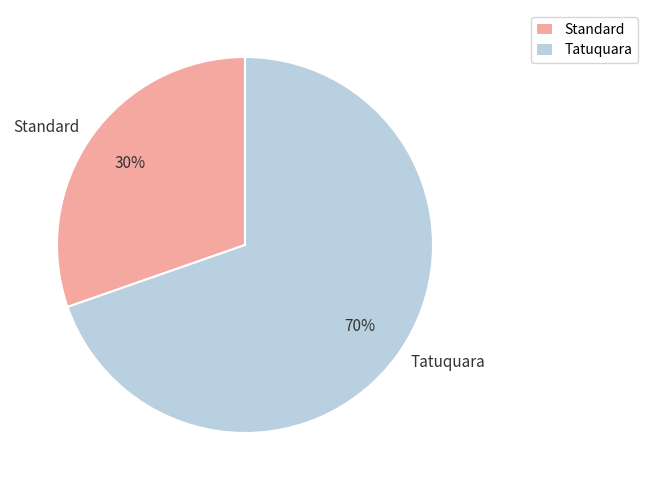

What is the largest slice in the pie chart?

Tatuquara